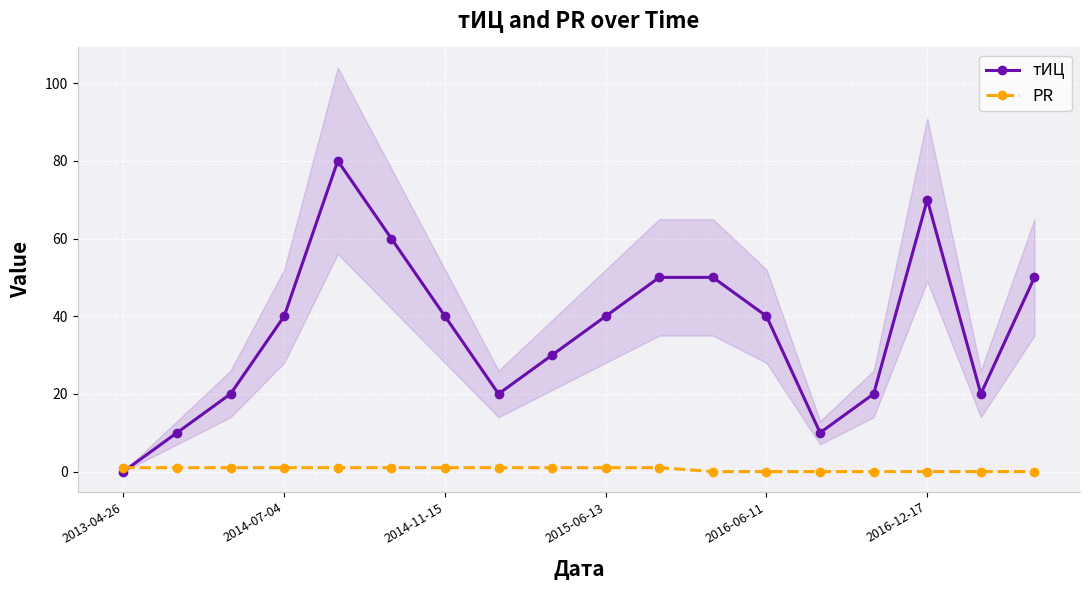

Which label corresponds to the smallest value in the chart?

2013-04-26